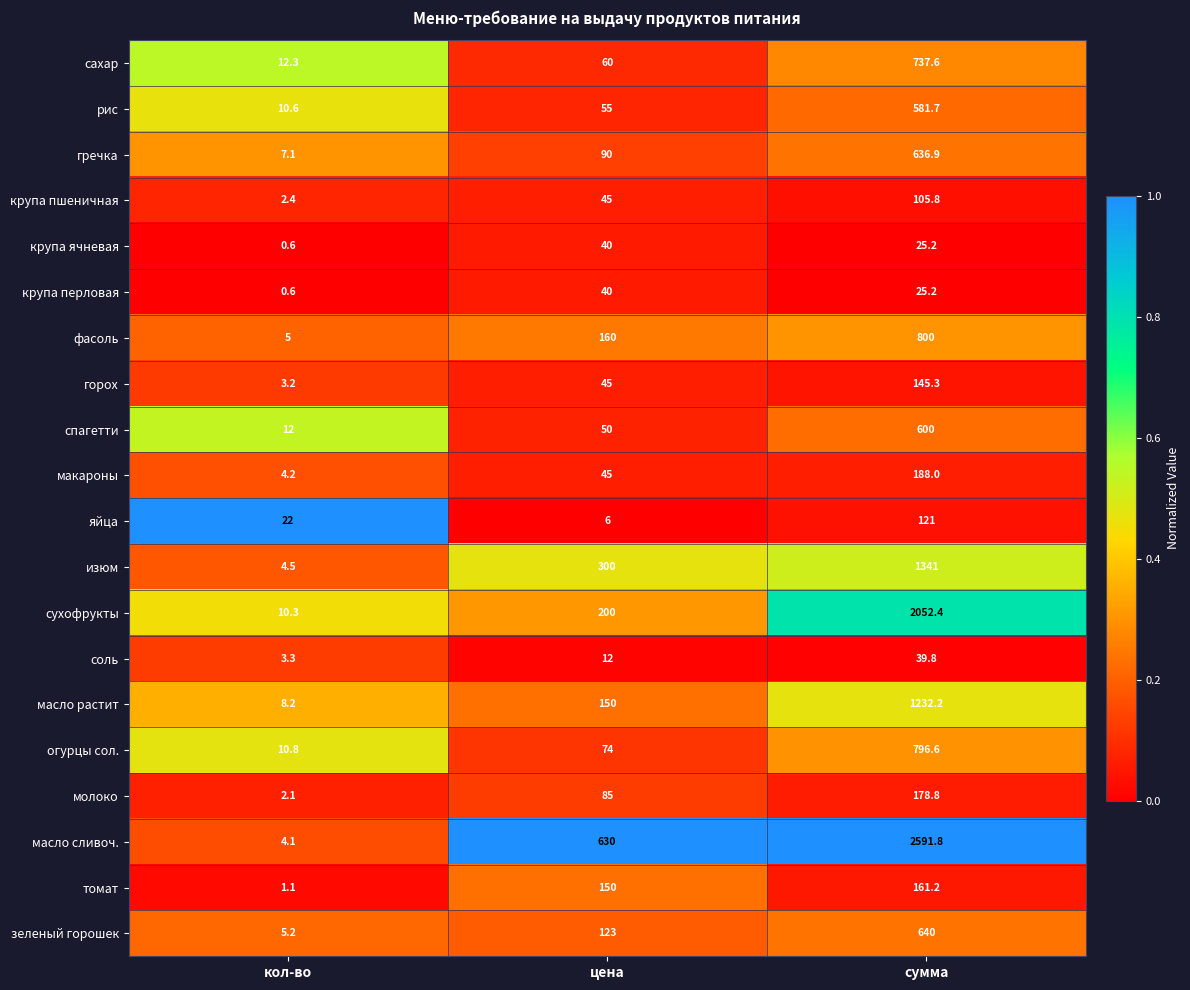

What is the difference between the соль values at цена and сумма?

27.8